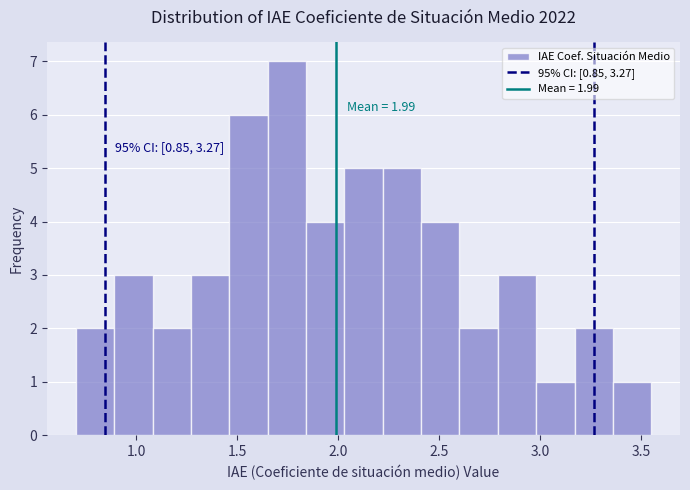

Read against the x-axis, roughly where is the centre of the tallest bar?

1.75